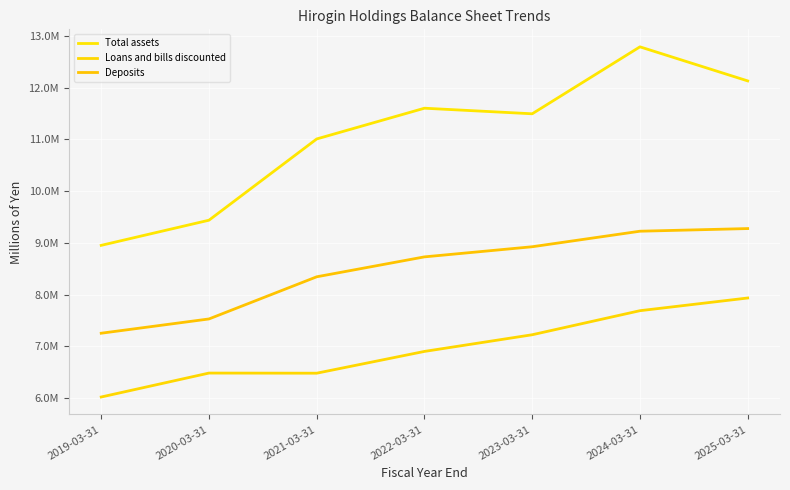

Read the Total assets value at 2023-03-31.

11496027